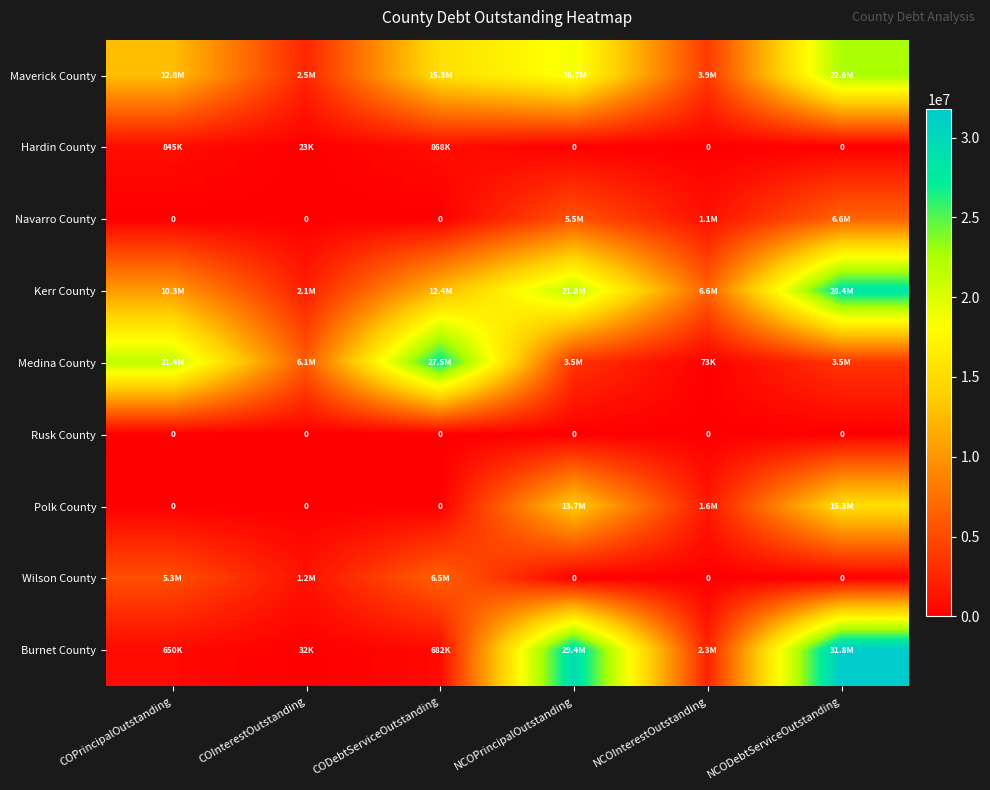

The value of Kerr County at NCODebtServiceOutstanding is 28379110.6. True or false?

True